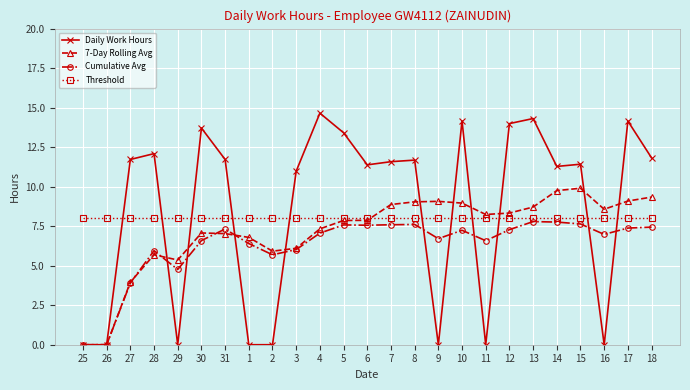

What is the maximum value for Daily Work Hours?

14.7